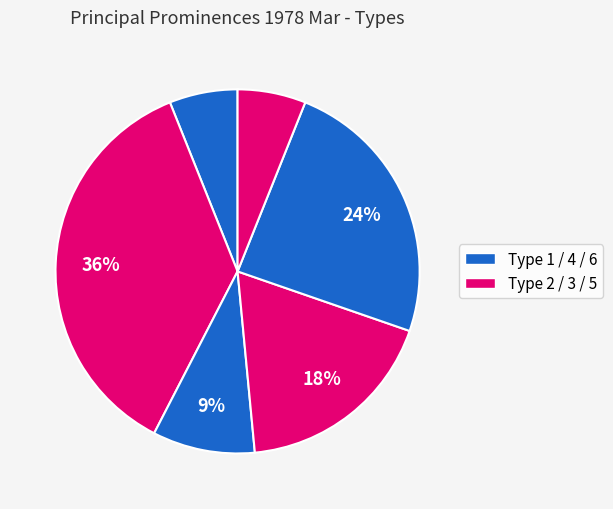

How many slices are in this pie chart?

6